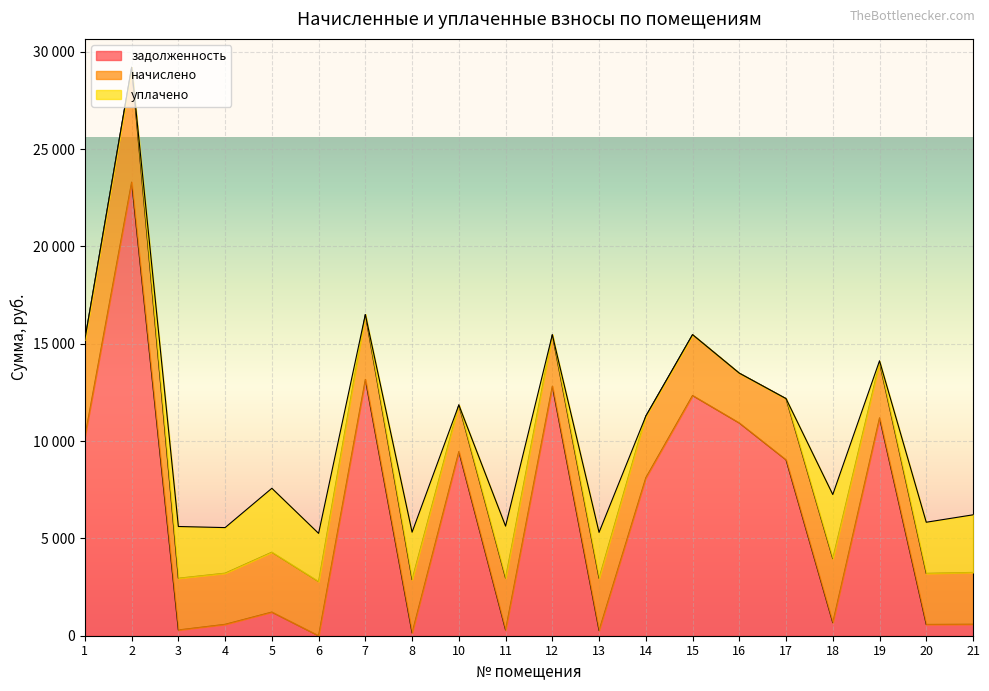

True or false: задолженность and уплачено cross at least once.

True